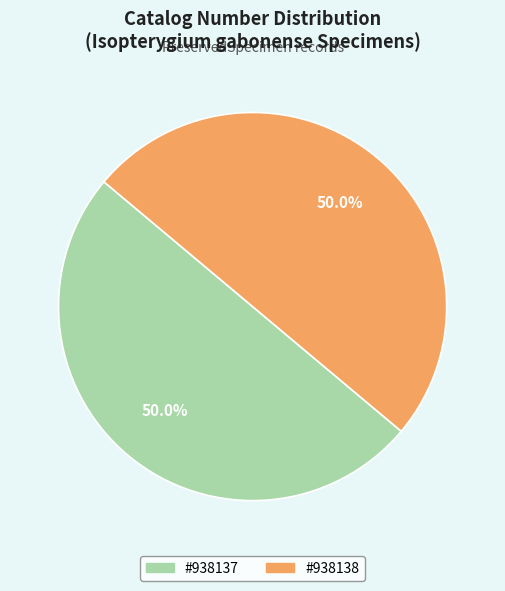

What is the largest slice in the pie chart?

938138